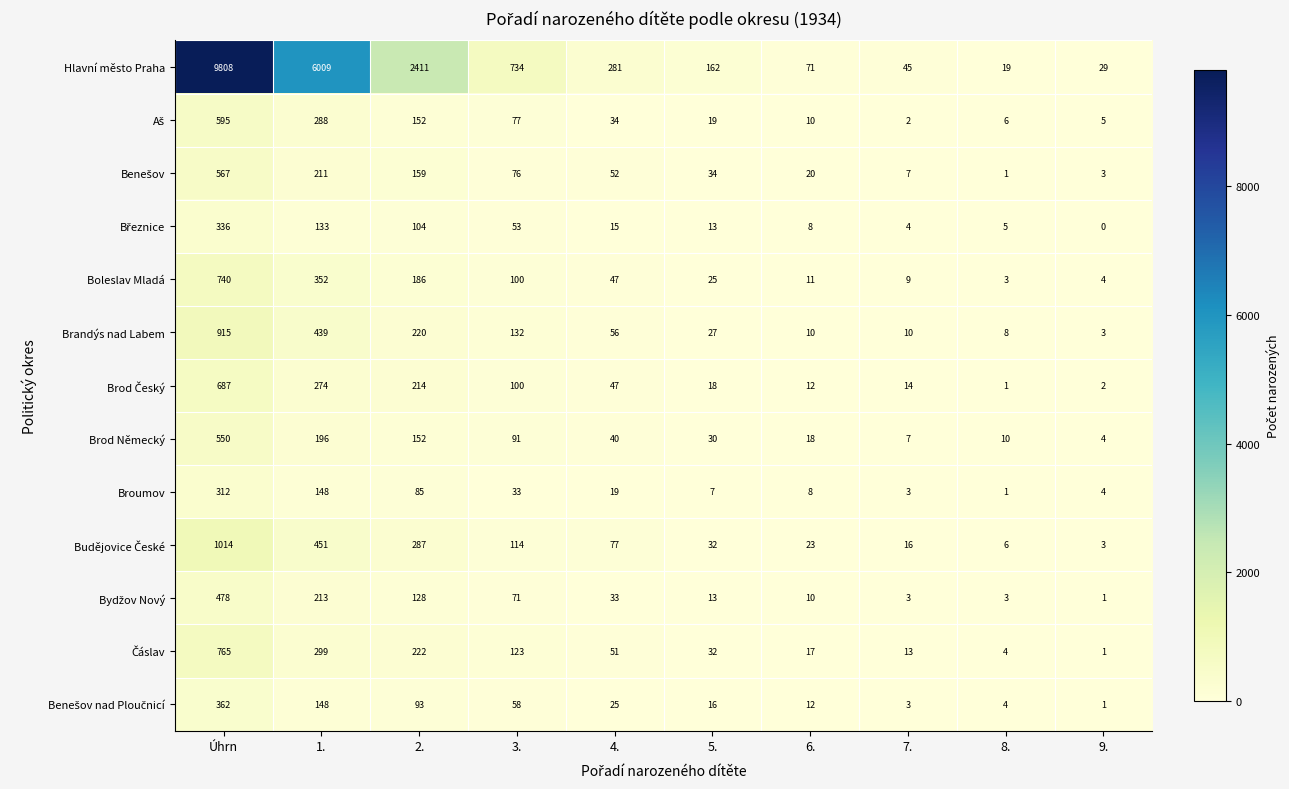

What is the sum of the Boleslav Mladá values at 5. and 8.?

28